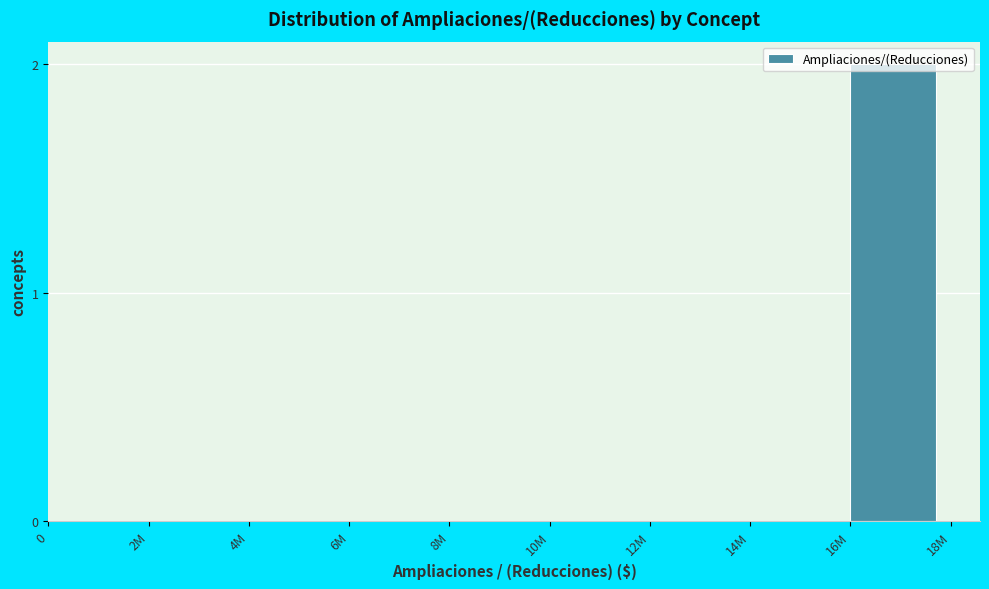

The chart shows a value of -1 at 6M. True or false?

False